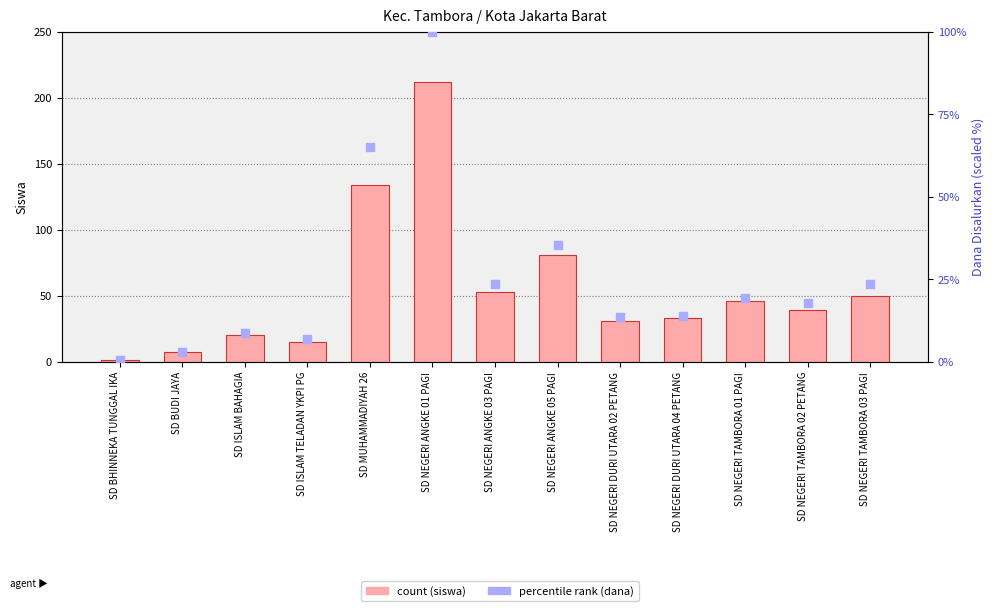

What are all the series names shown in the legend?

count (siswa), percentile rank (dana)